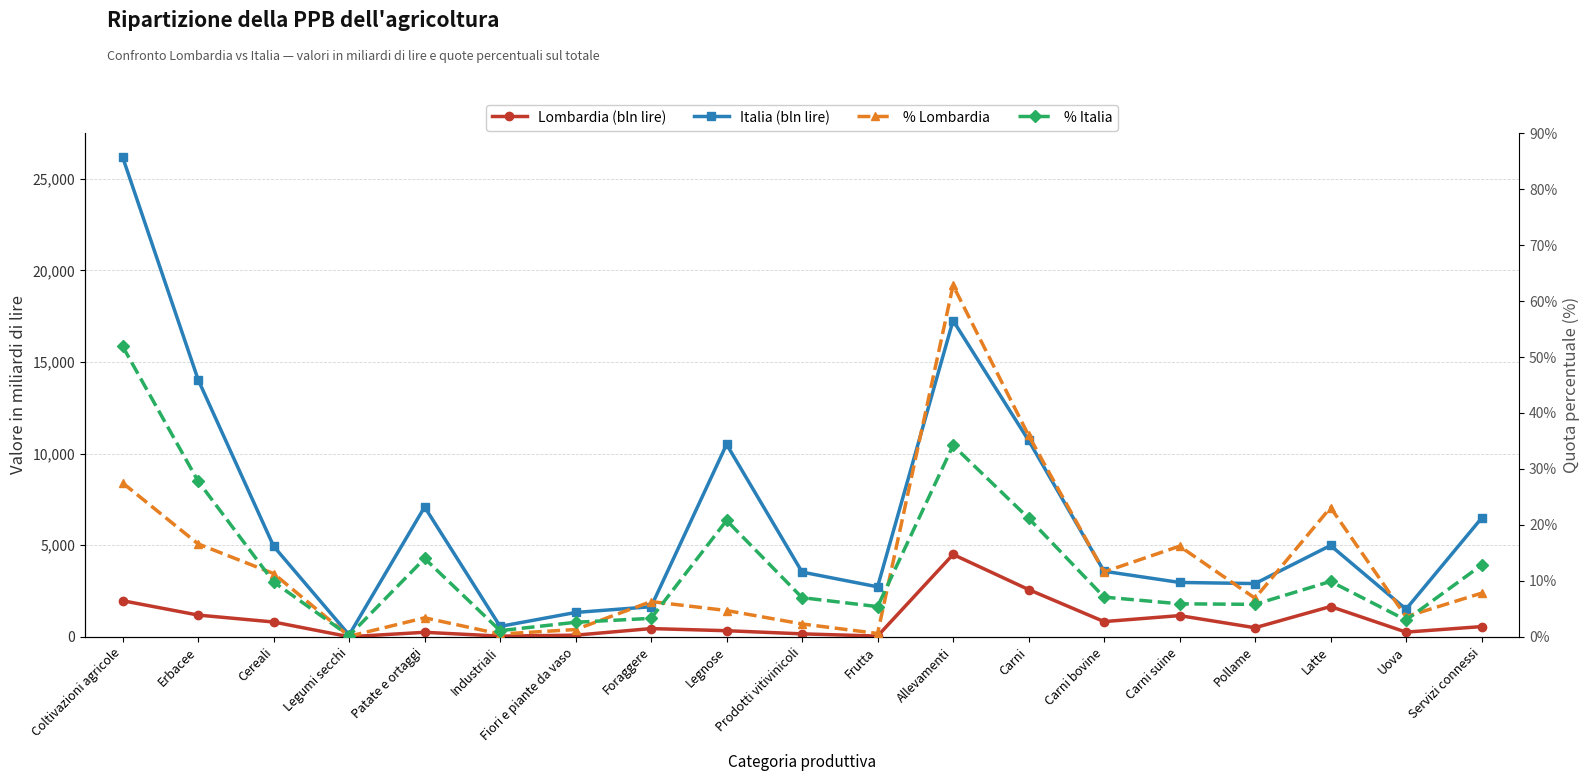

How many values in the Italia (bln lire) series are below 3580?

9